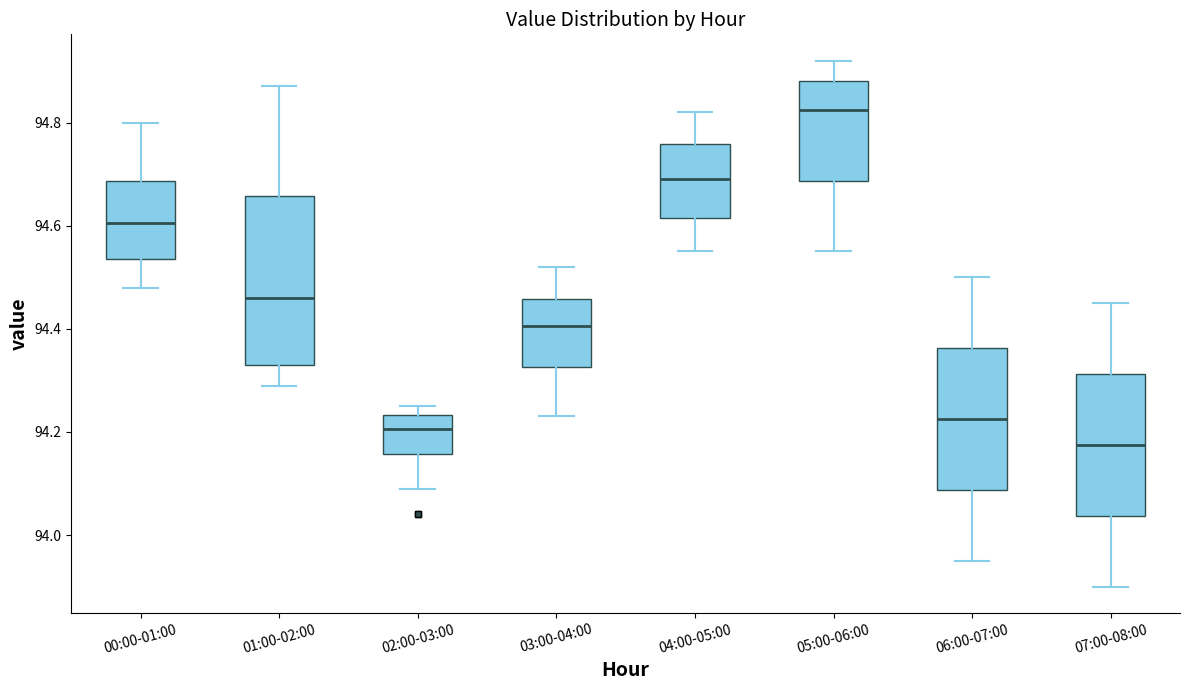

Where does the upper whisker of the box for 06:00-07:00 end on the y-axis? The values are not printed on the chart, so give them approximately, as read against the axis.

94.50